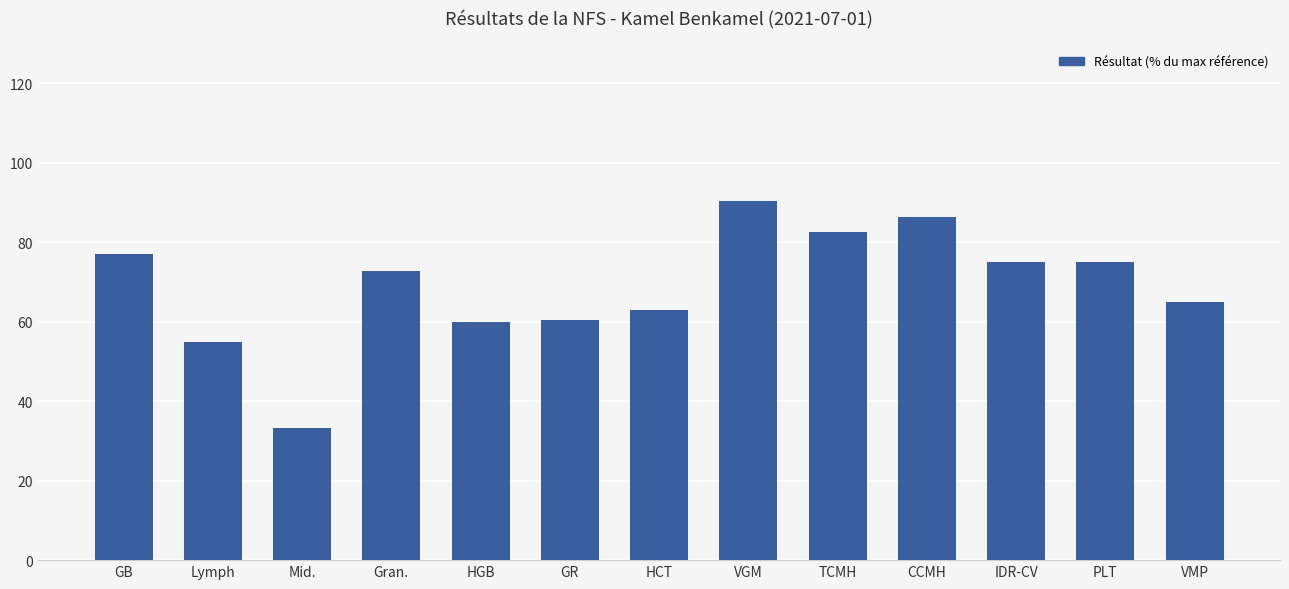

Count the number of categories in the chart.

13